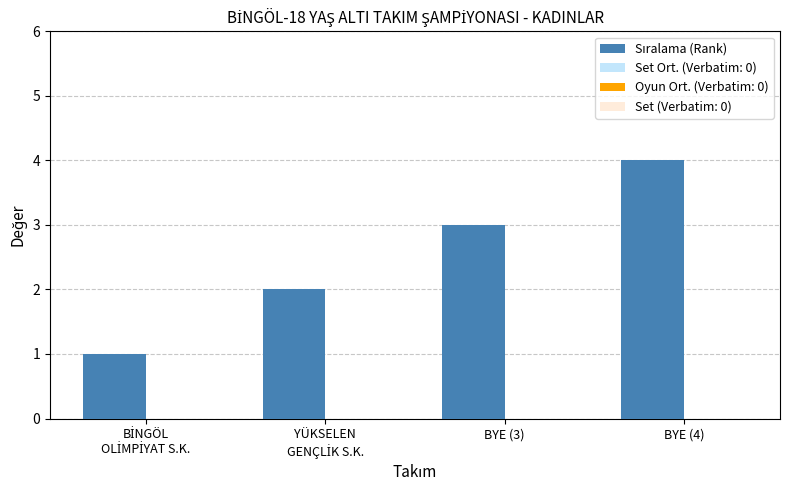

How many bars are there in total?

4